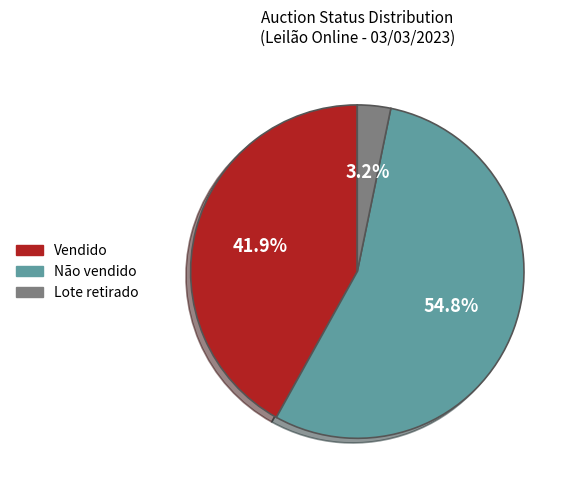

How many slices are in this pie chart?

3